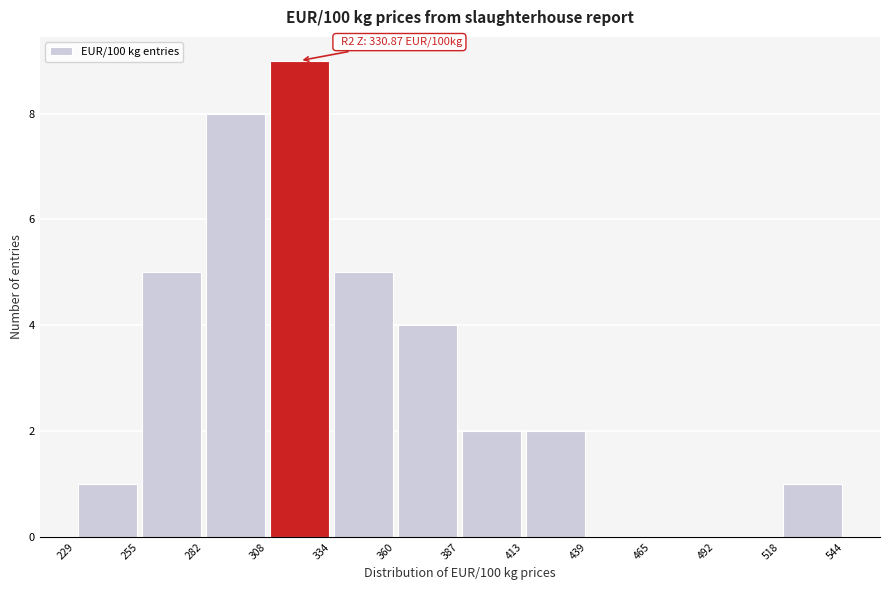

Which range on the x-axis has the tallest bar?

308 to 334